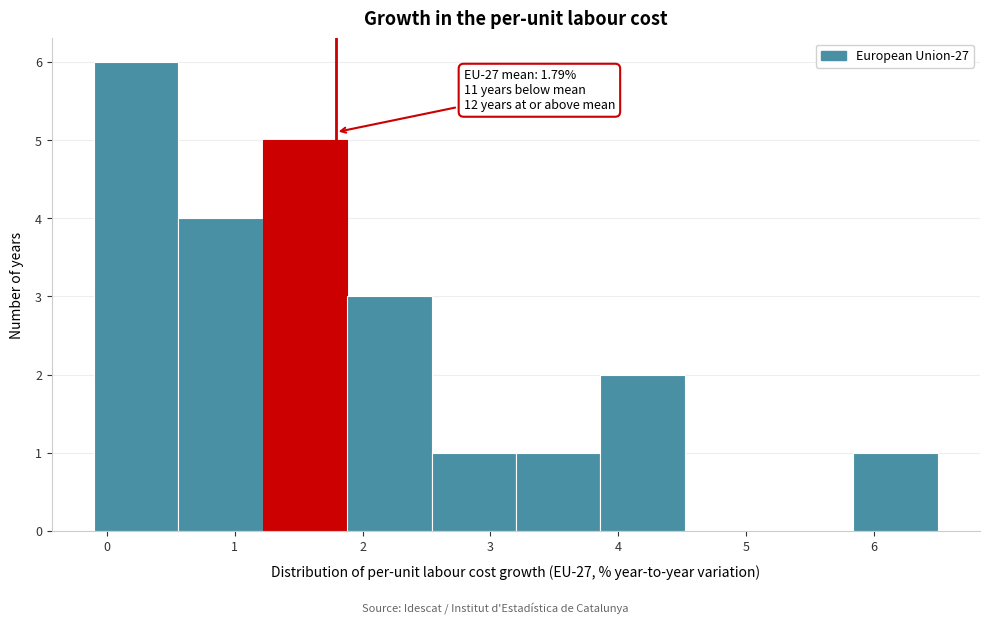

Which range on the x-axis has the tallest bar?

-0.10 to 0.56